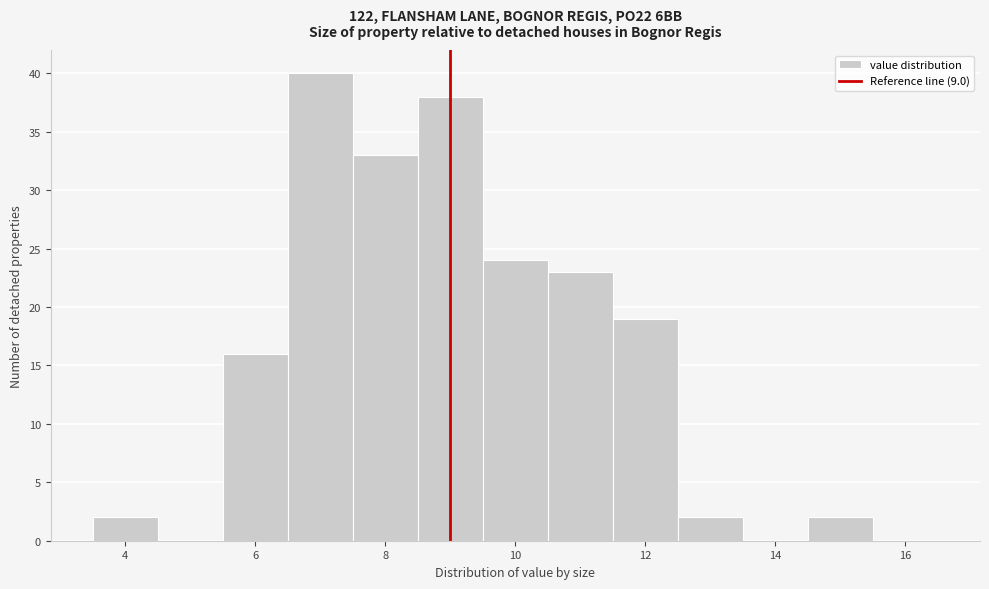

Reading left to right, transcribe this chart: for each bar, give the range it covers on the x-axis and its height. Neither the bar edges nor the heights are printed on the chart, so give them approximately, as read against the axes.

3.5 to 4.5: 2
4.5 to 5.5: 0
5.5 to 6.5: 16
6.5 to 7.5: 40
7.5 to 8.5: 33
8.5 to 9.5: 38
9.5 to 10.5: 24
10.5 to 11.5: 23
11.5 to 12.5: 19
12.5 to 13.5: 2
13.5 to 14.5: 0
14.5 to 15.5: 2
15.5 to 16.5: 0